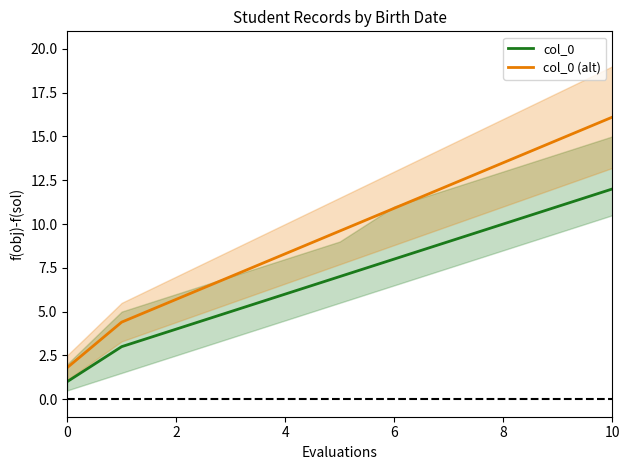

At how many categories does at least one series exceed 12?

4